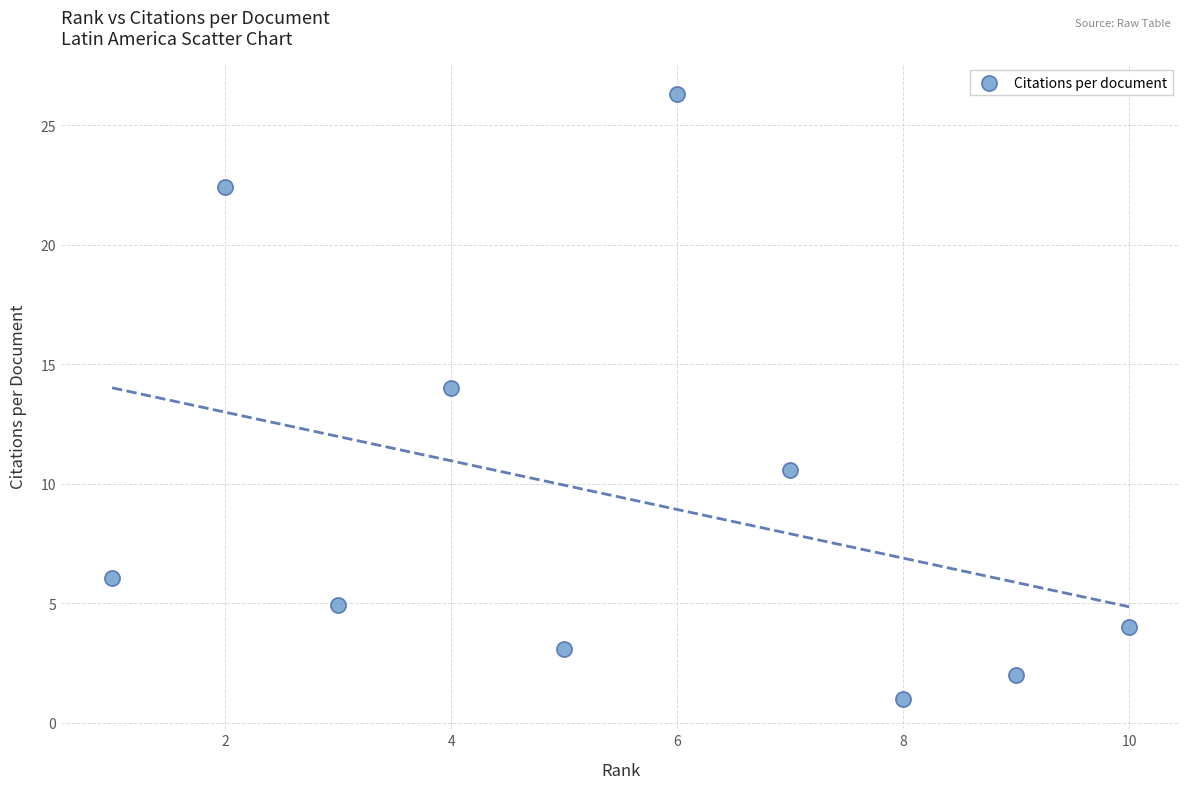

What Y value in the scatter plot is closest to 13?

14.0